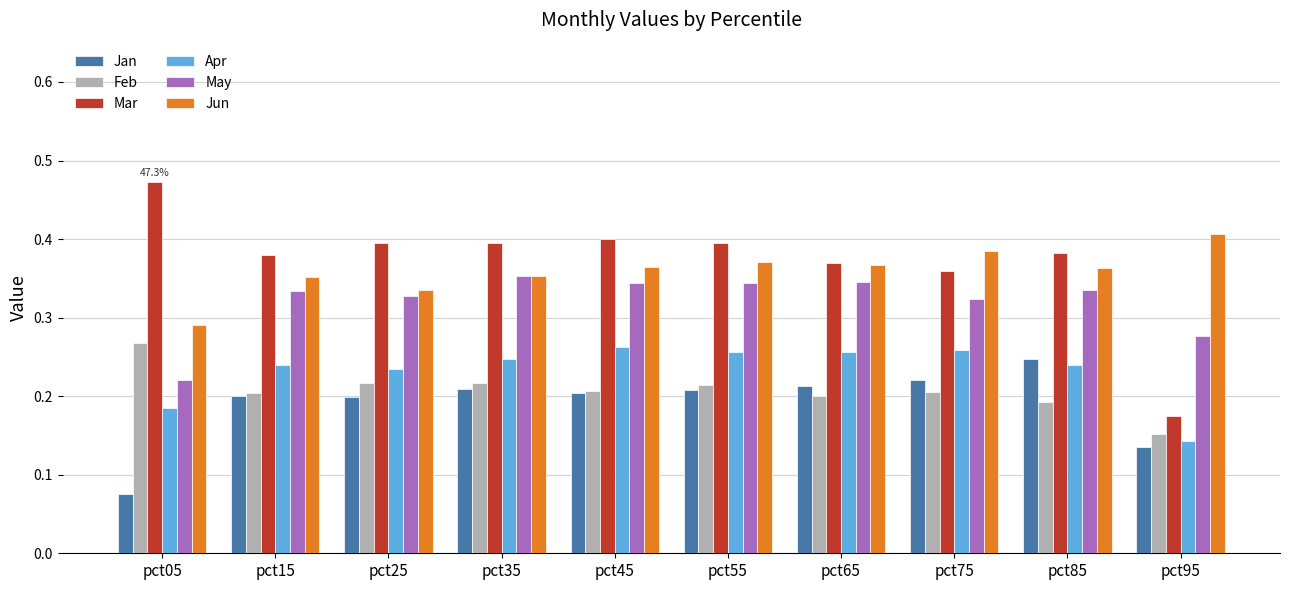

Count the May values in the range 0 to 1.

10